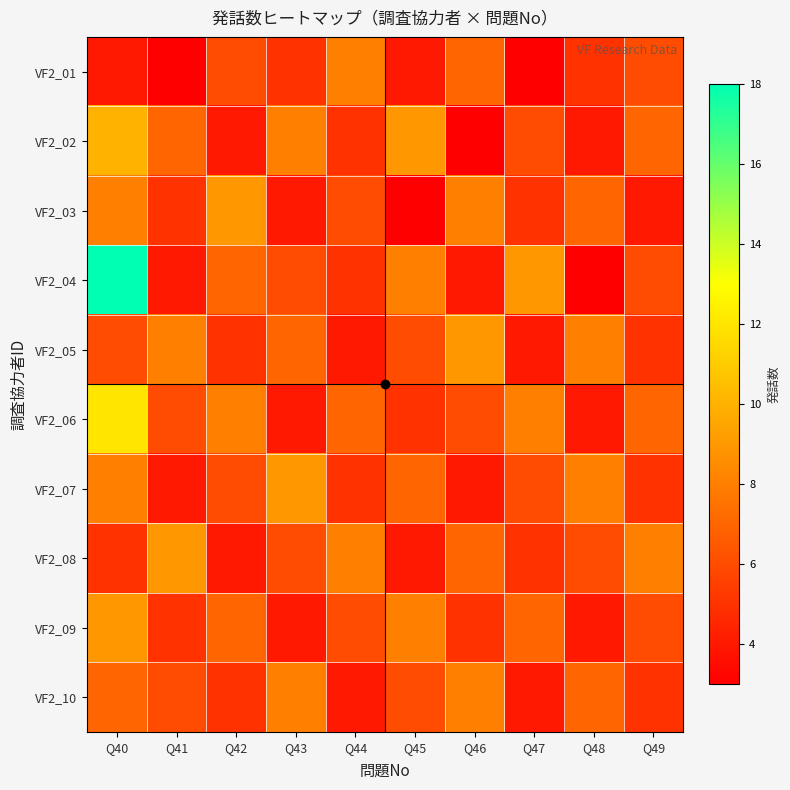

Which label corresponds to the largest value in the chart?

Q40